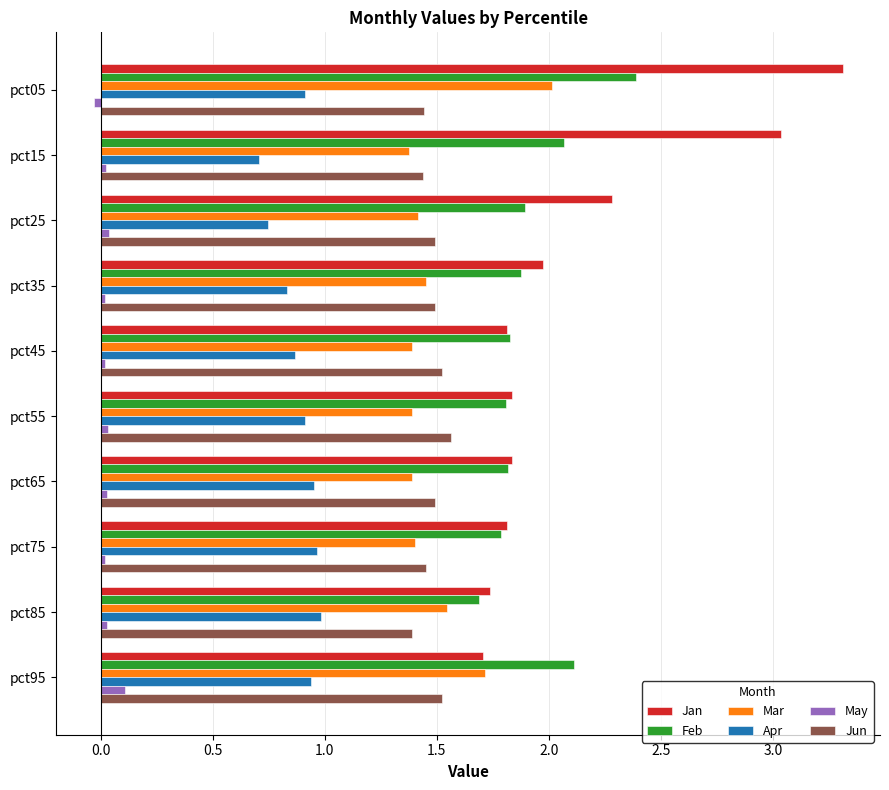

Is the value of Jun at pct95 greater than the value of Mar at pct65?

Yes